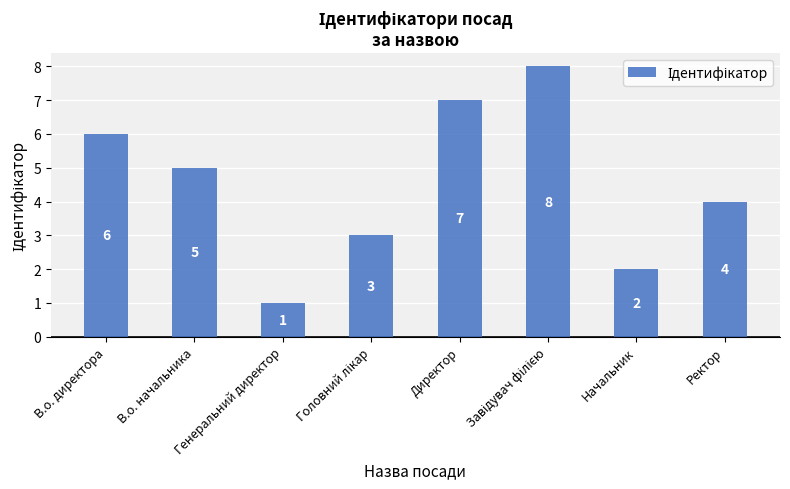

What is the sum of all values?

36